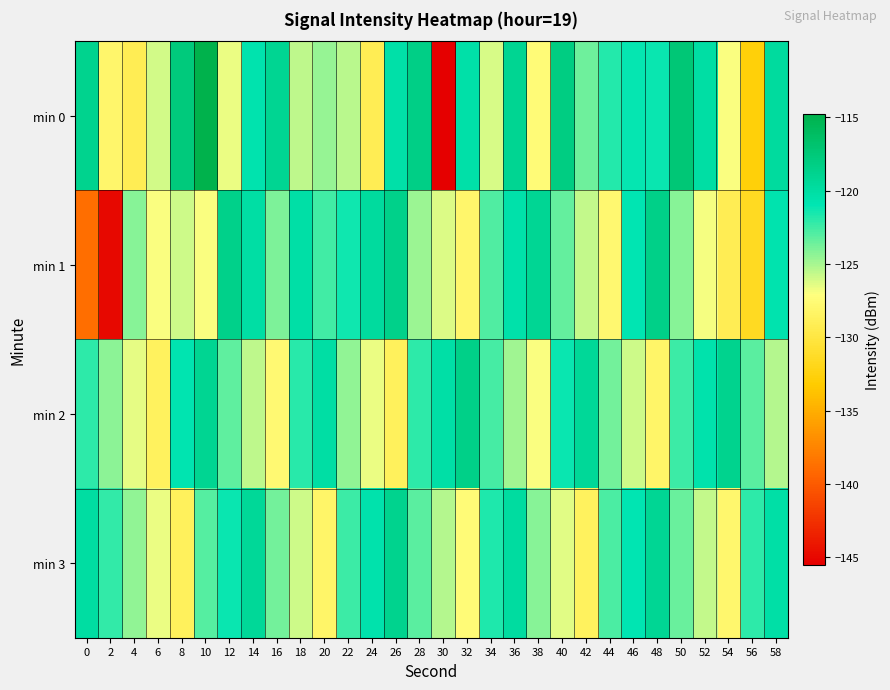

What is the difference between the highest and lowest values at 40?

8.3